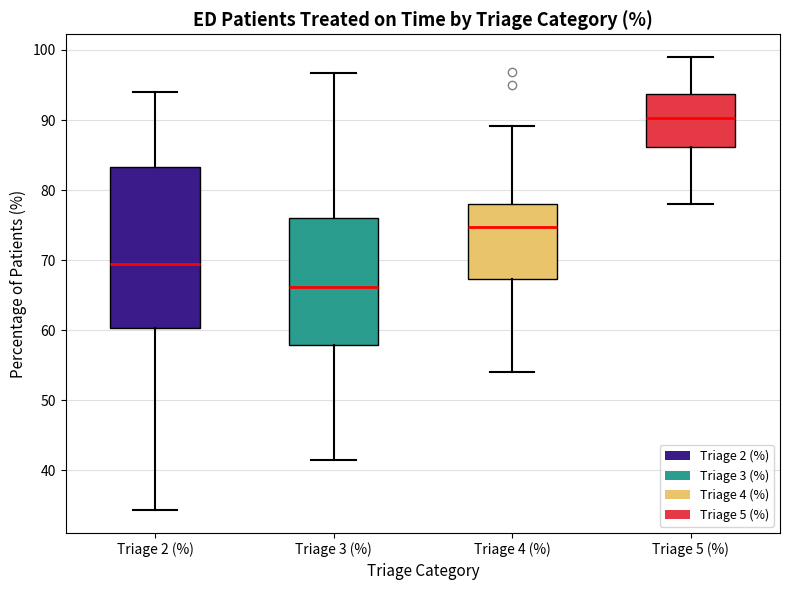

Reading left to right, transcribe this box plot: for each box, give where its median line is, the range the box spans, and where its two whiskers end, as read against the y-axis. The values are not printed on the chart, so give them approximately, as read against the axis.

Triage 2 (%): median 69, box 60 to 83, whiskers 34 to 94
Triage 3 (%): median 66, box 58 to 76, whiskers 42 to 97
Triage 4 (%): median 75, box 67 to 78, whiskers 54 to 89
Triage 5 (%): median 90, box 86 to 94, whiskers 78 to 99